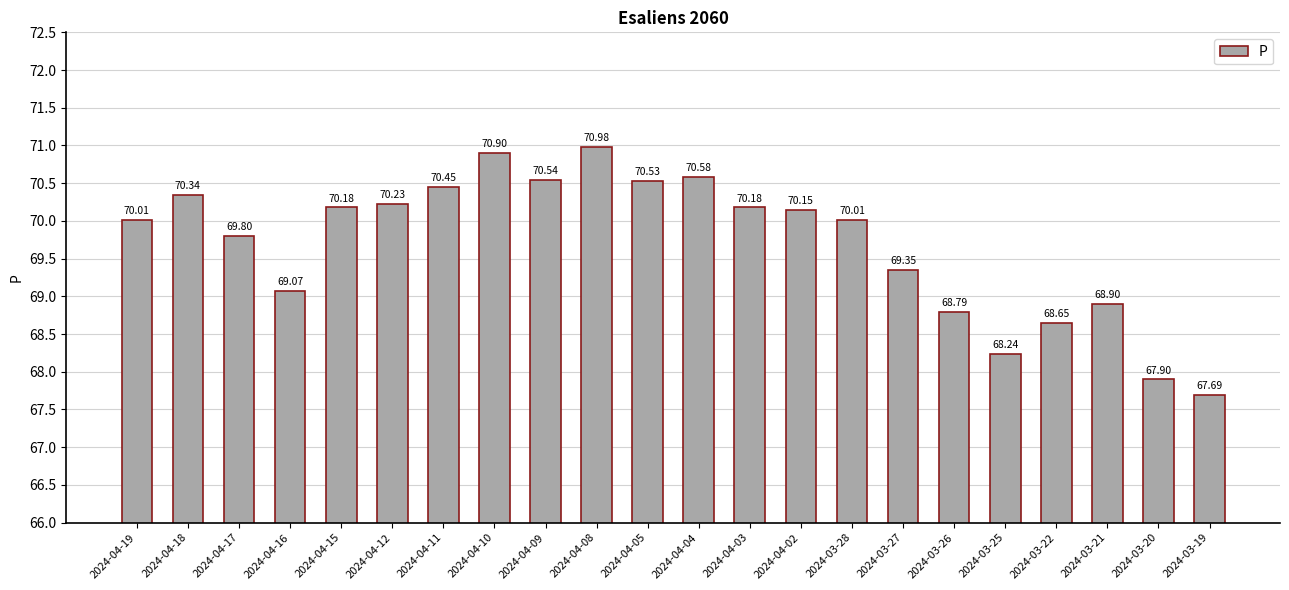

Is it true that the value at 2024-03-19 is 35.9?

False